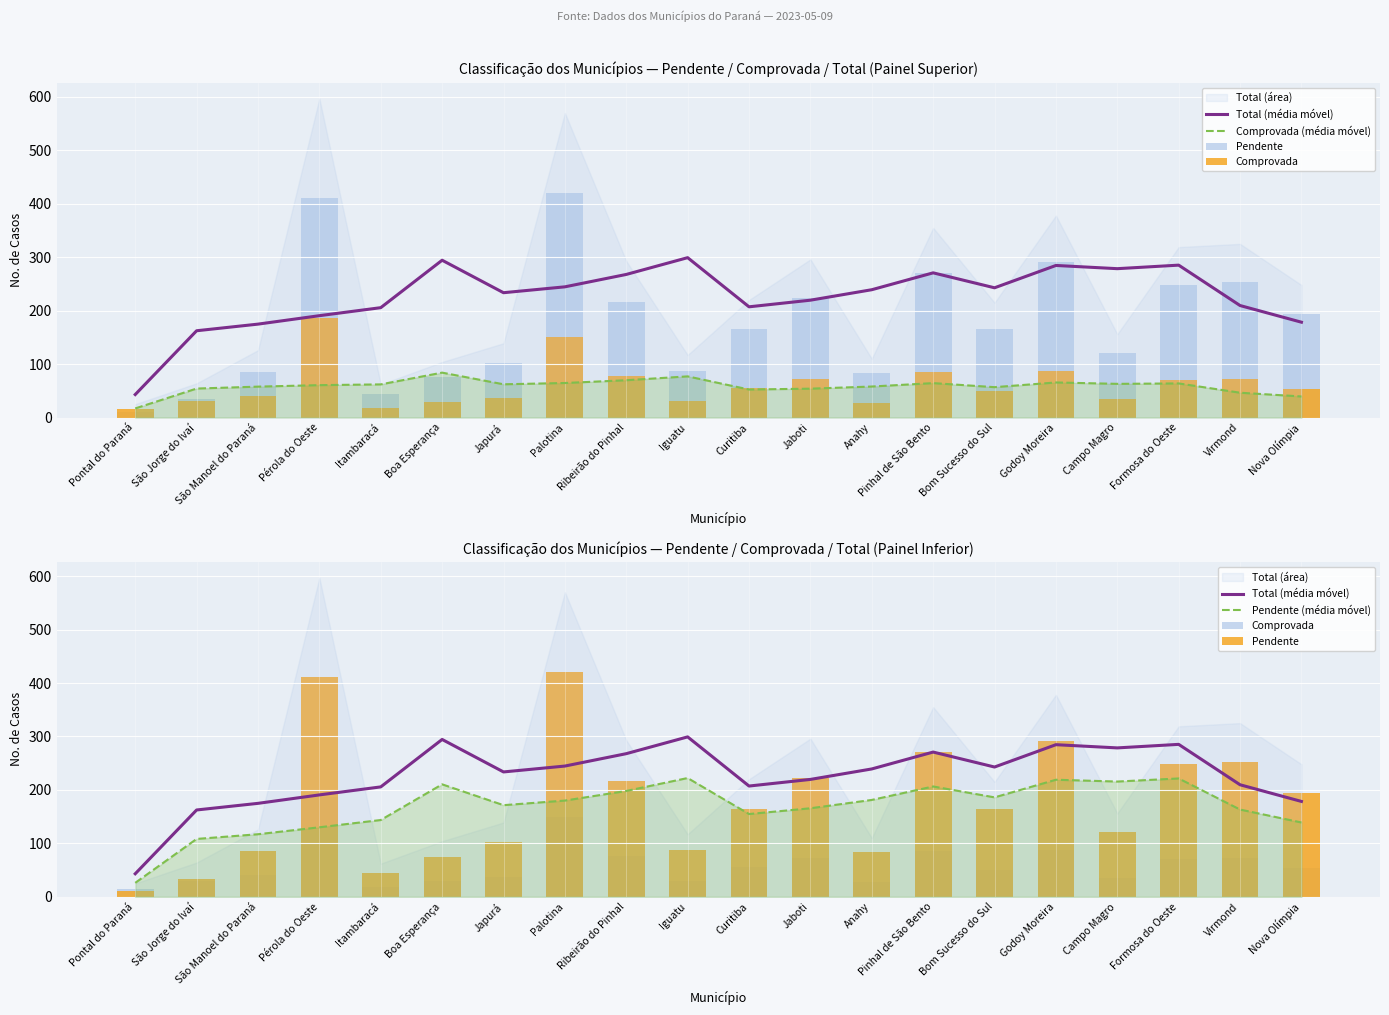

What is the smallest value displayed?

10.0